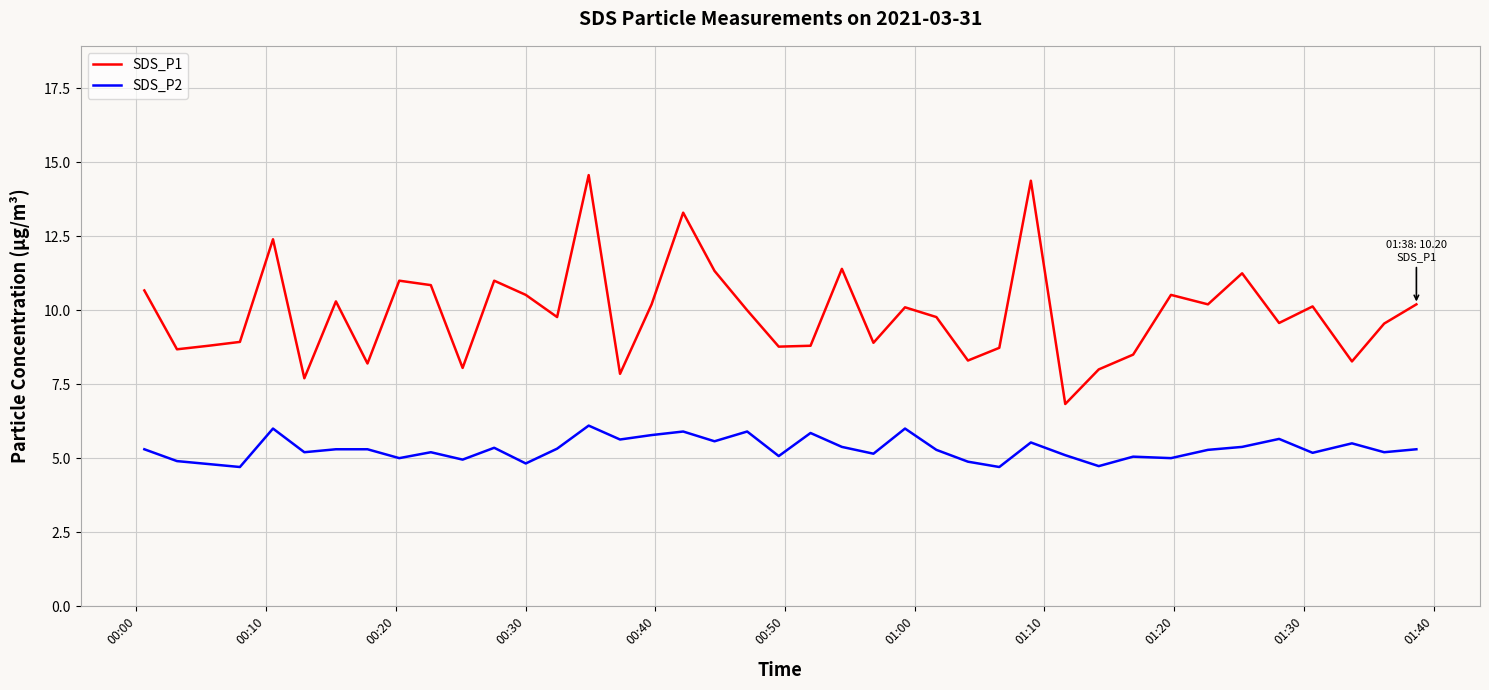

Rank the series by their maximum value, from lowest to highest.

SDS_P2, SDS_P1